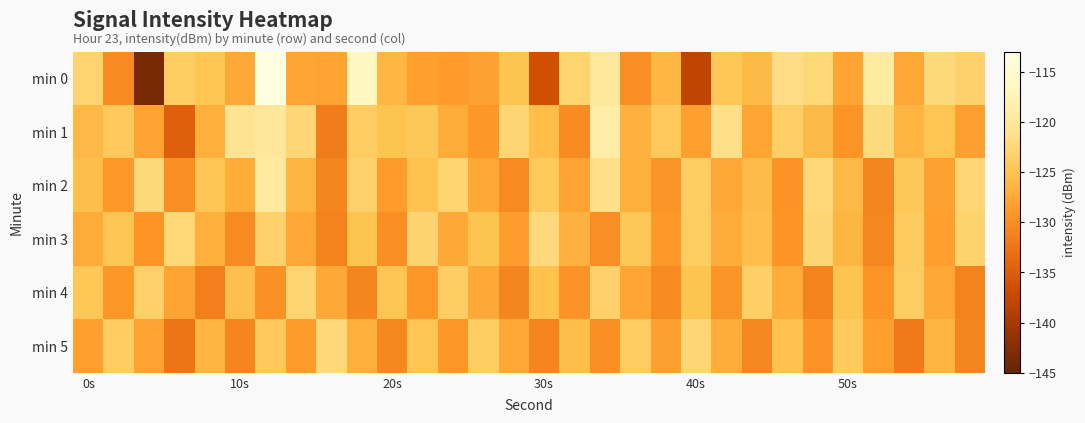

What is the smallest value displayed?

-143.5